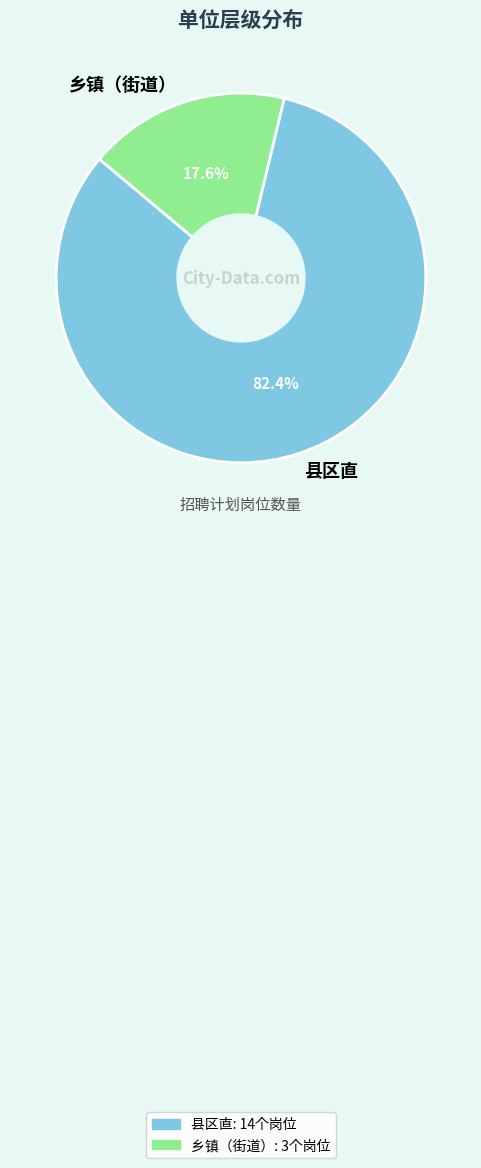

True or false: 乡镇（街道） accounts for 18% of the total.

True